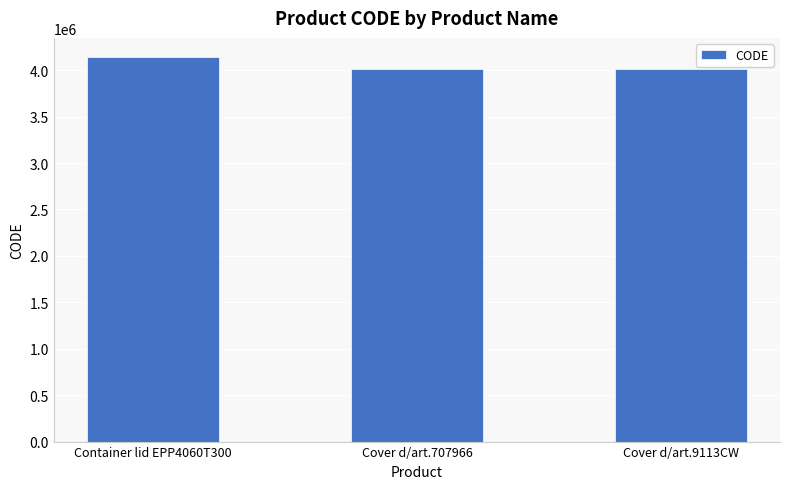

How many data points does each series have?

3